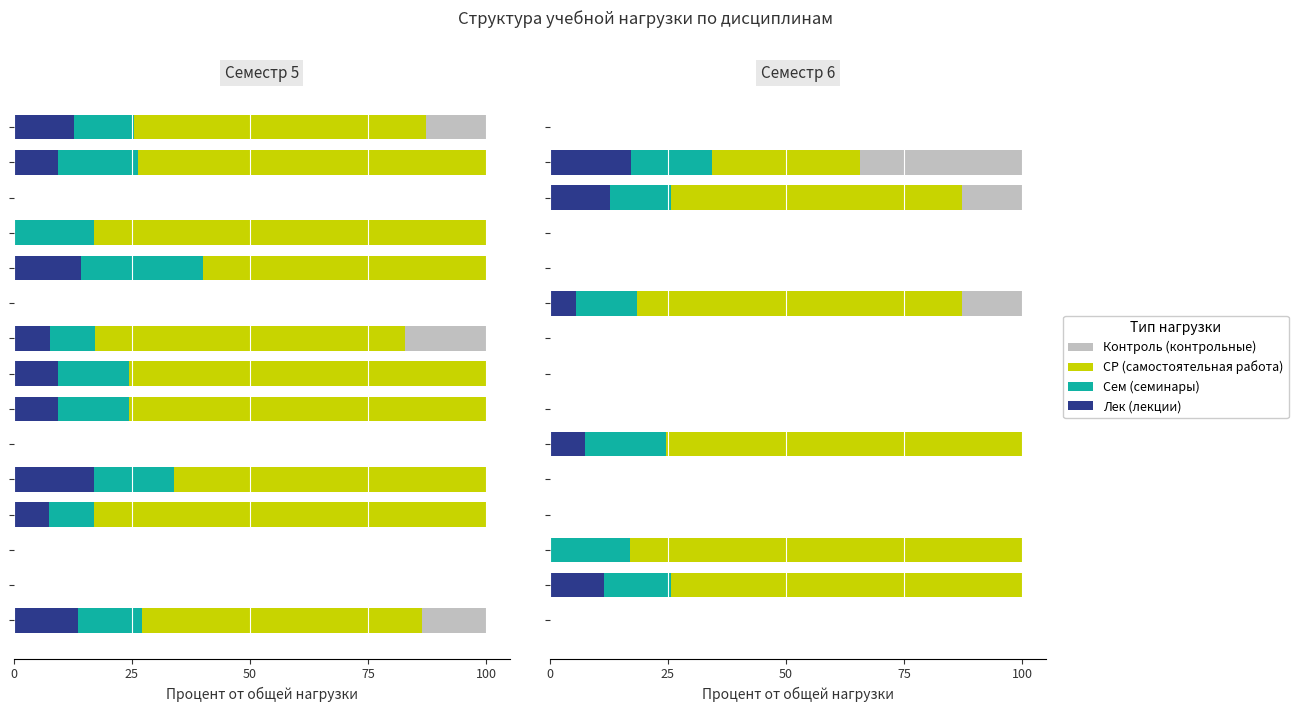

Which series has the largest total across all categories?

СР